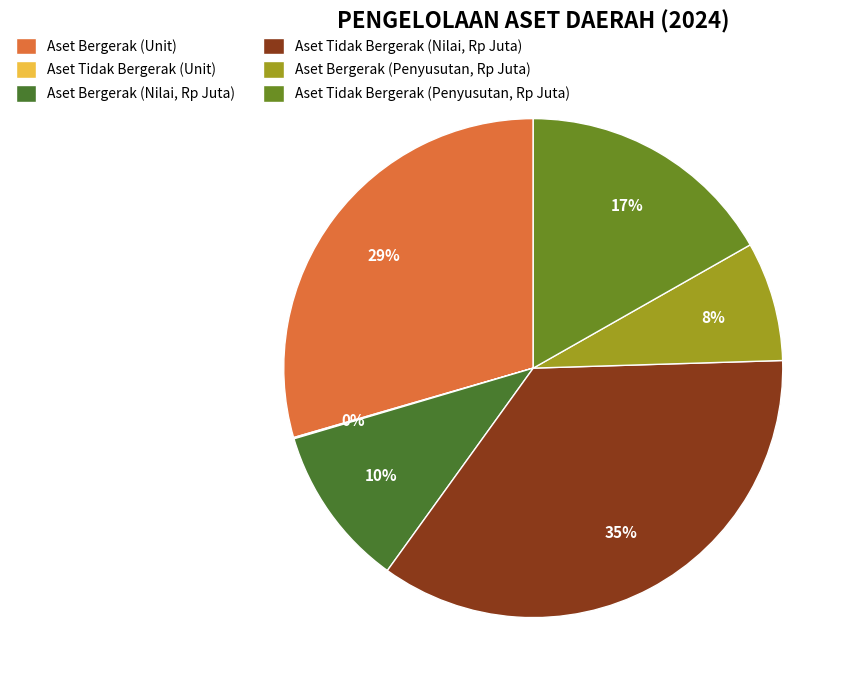

What percentage is the Aset Bergerak (Unit) slice, to the nearest percent?

29%